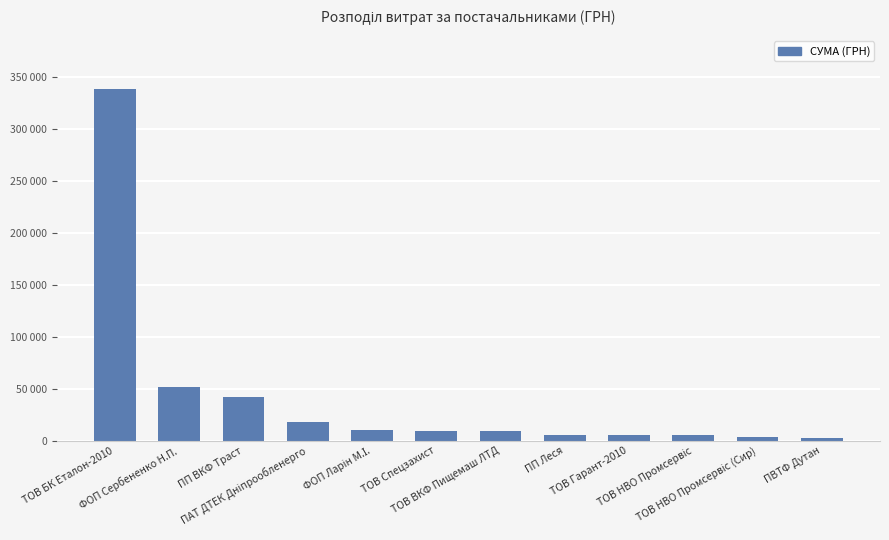

Where is the data nearest to the value 170676?

ФОП Сербененко Н.П.